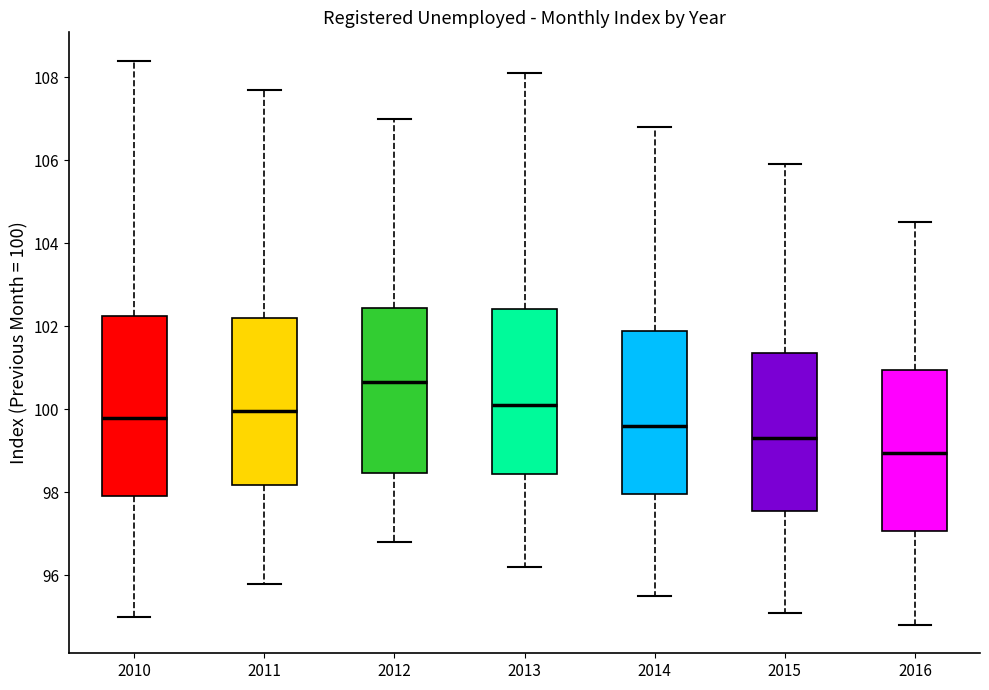

Which box has the lowest median line?

2016